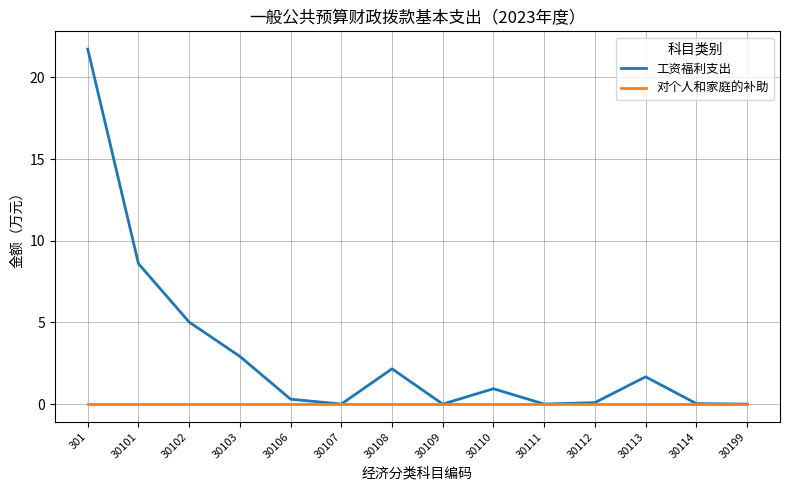

What is the difference between the 工资福利支出 values at 30114 and 30103?

2.9